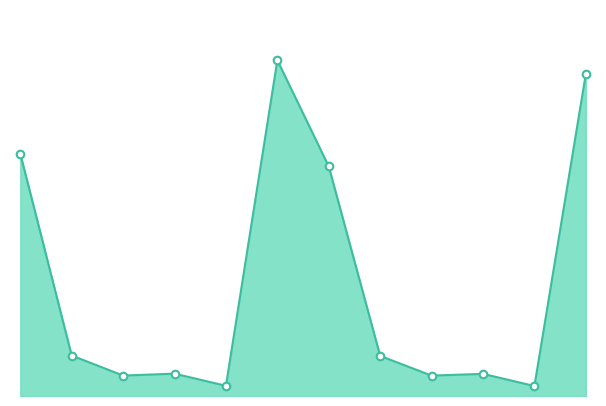

Is this an area chart (filled region under the line)?

Yes